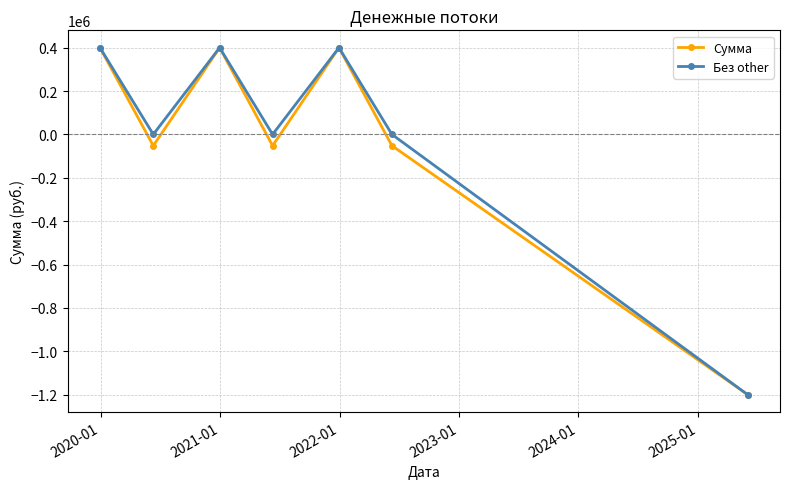

What is the smallest value displayed?

-1200000